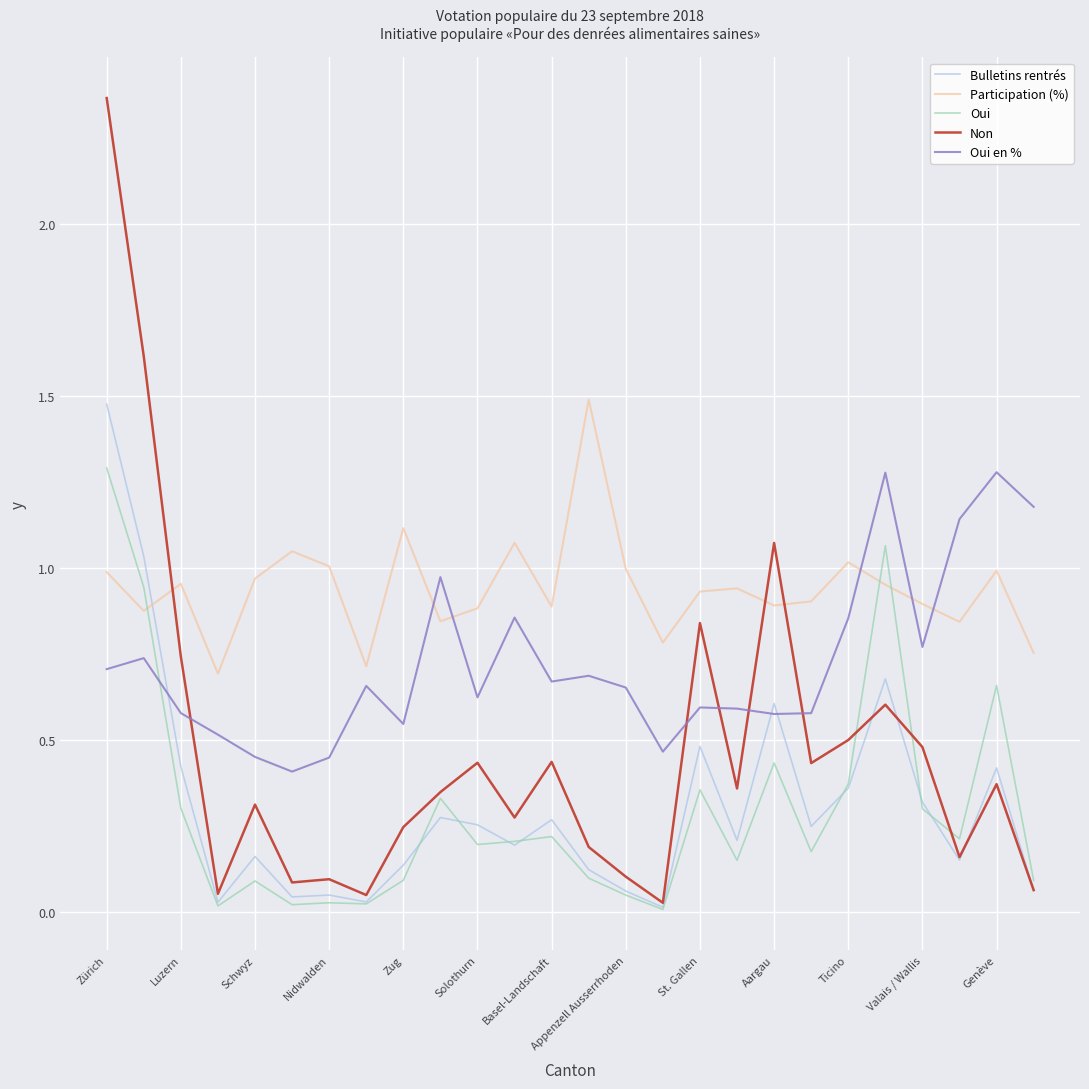

Which series has the largest range (max minus min)?

Non